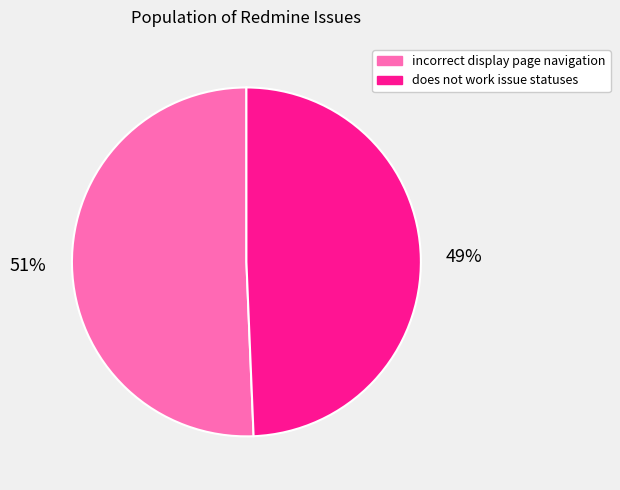

How many segments does this pie chart have?

2